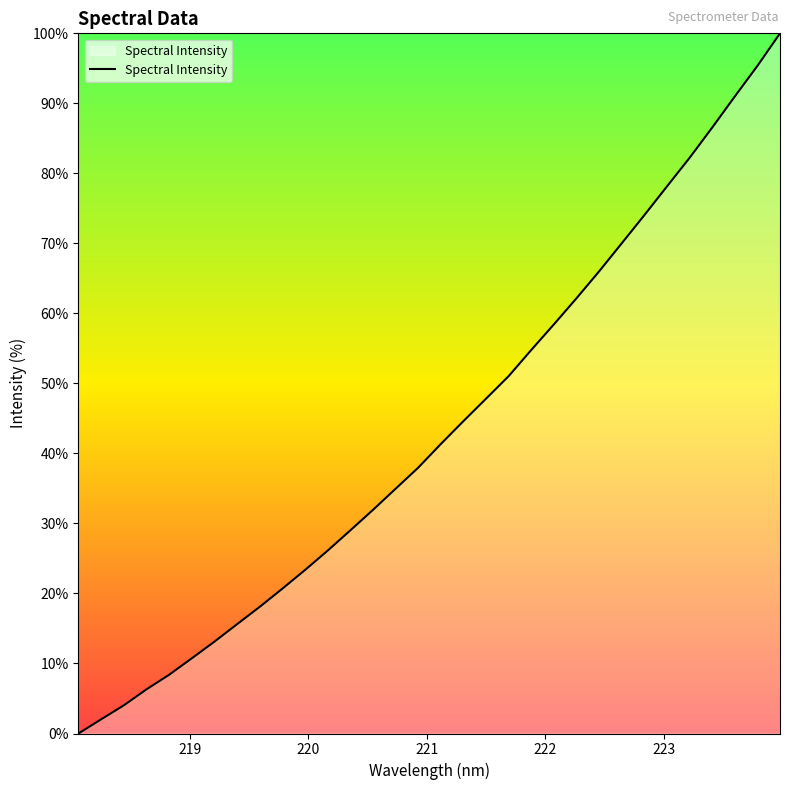

What is the difference between the maximum and minimum values?

100.0